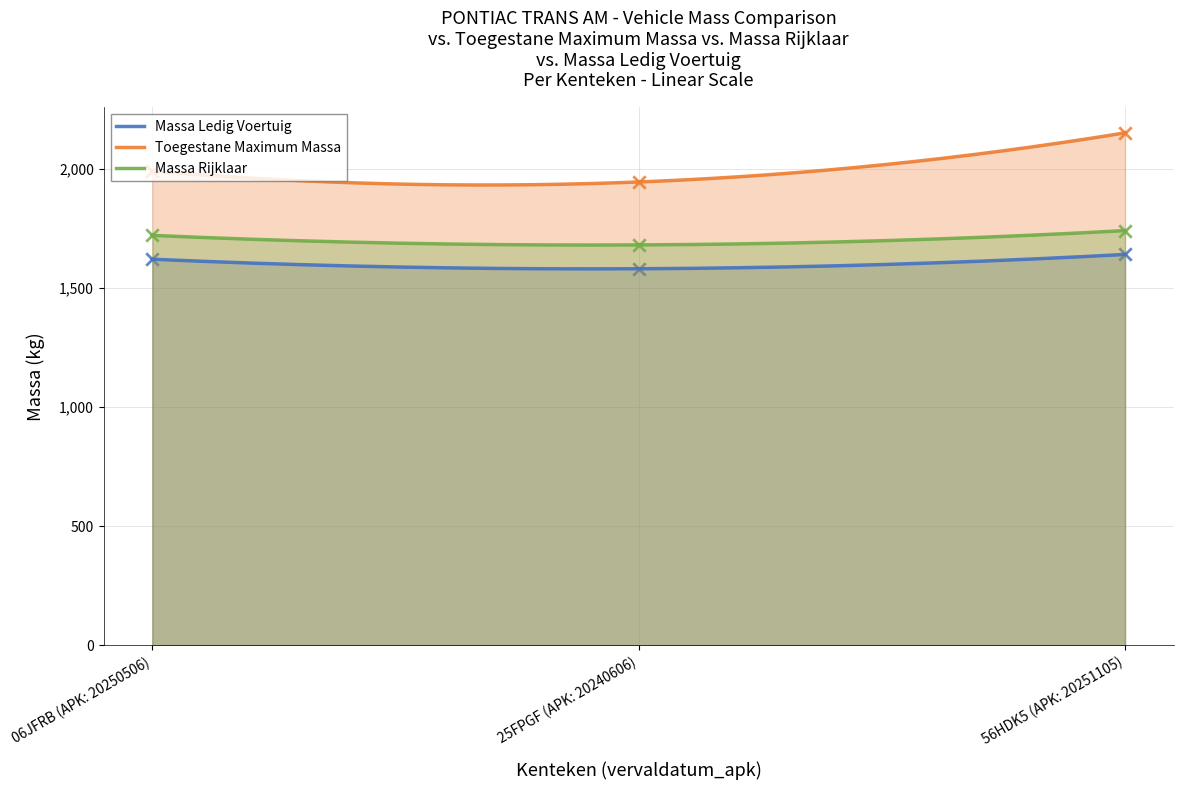

Which series contains the lowest Y value?

massa_ledig_voertuig